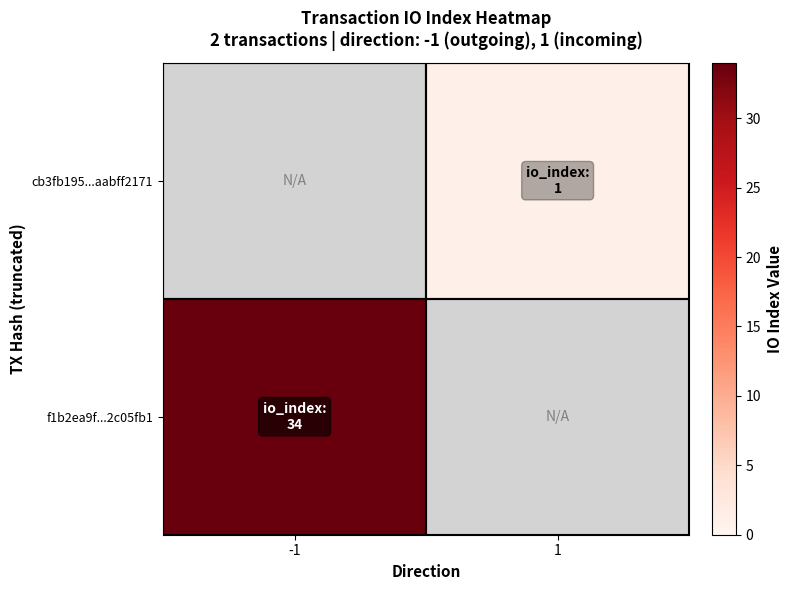

At which category is the sum across all series the highest?

-1